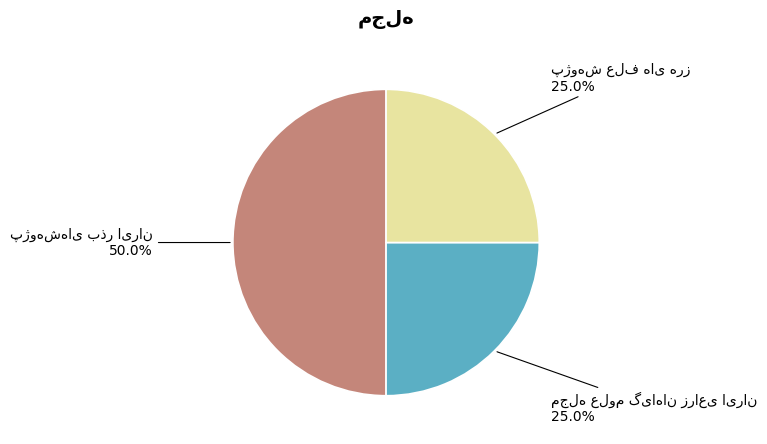

How many segments does this pie chart have?

3